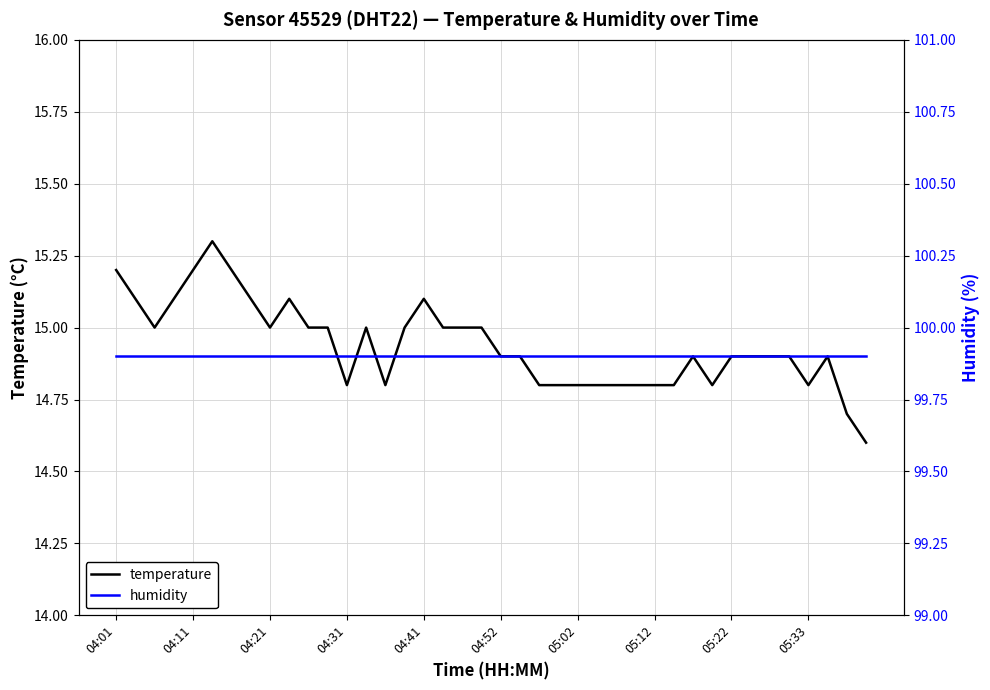

Which series has the largest range (max minus min)?

temperature